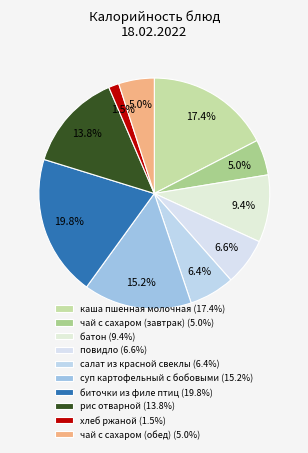

Rank the categories by value from highest to lowest.

биточки из филе птиц, каша пшенная молочная, суп картофельный с бобовыми, рис отварной, батон, повидло, салат из красной свеклы, чай с сахаром (завтрак), чай с сахаром (обед), хлеб ржаной